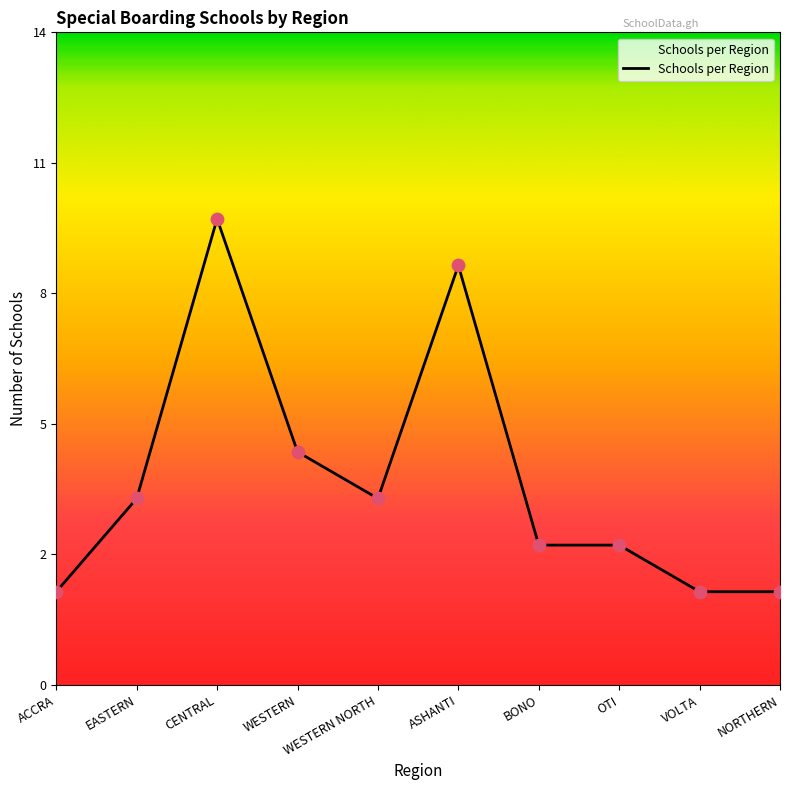

Between WESTERN and CENTRAL, which is larger?

CENTRAL